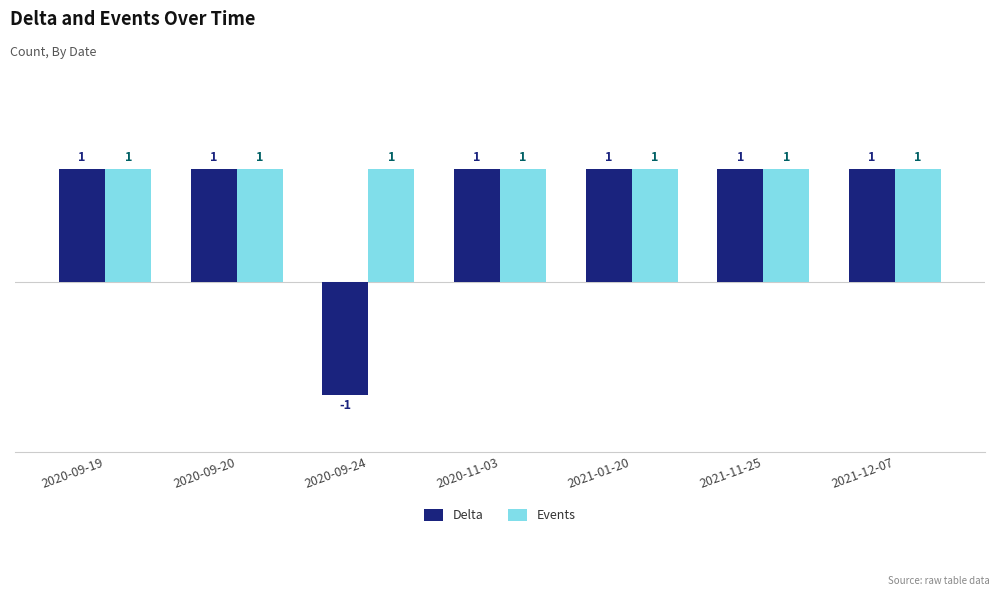

What is the label of the 3rd bar from the left?

2020-09-24